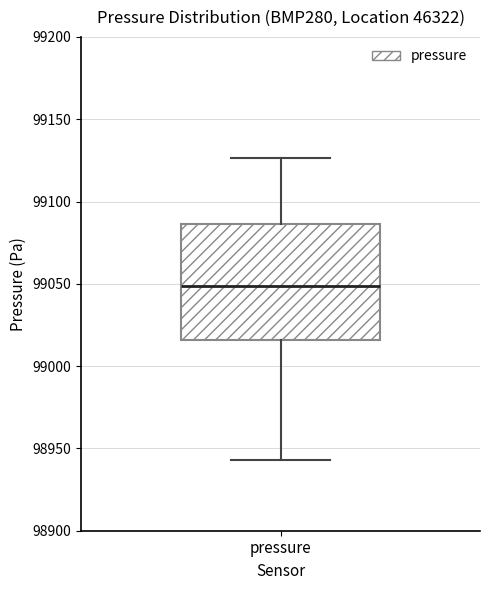

Where does the lower whisker of the box for pressure end on the y-axis? The values are not printed on the chart, so give them approximately, as read against the axis.

98945